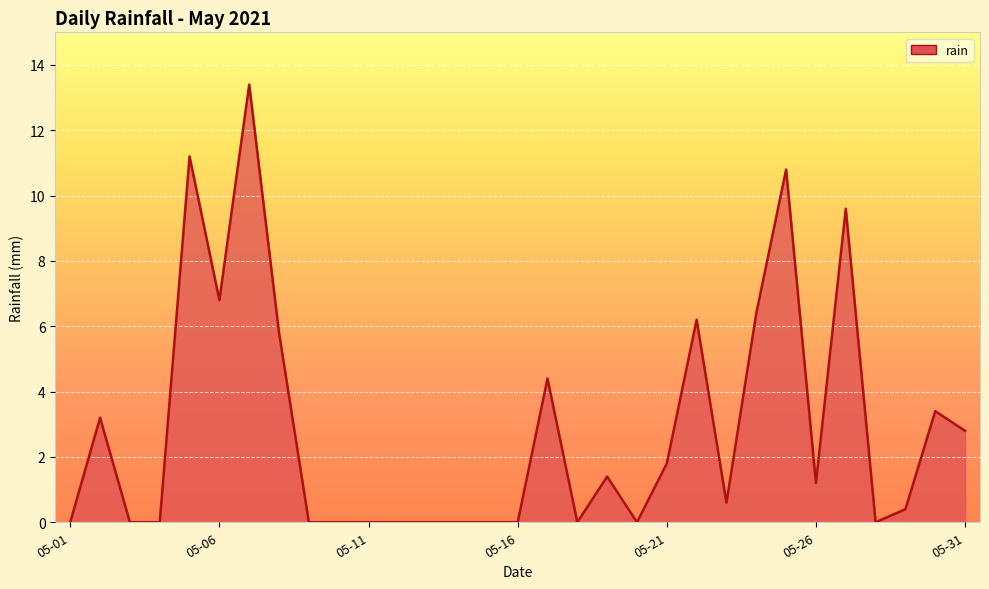

Does the chart display data point markers on the line(s)?

No